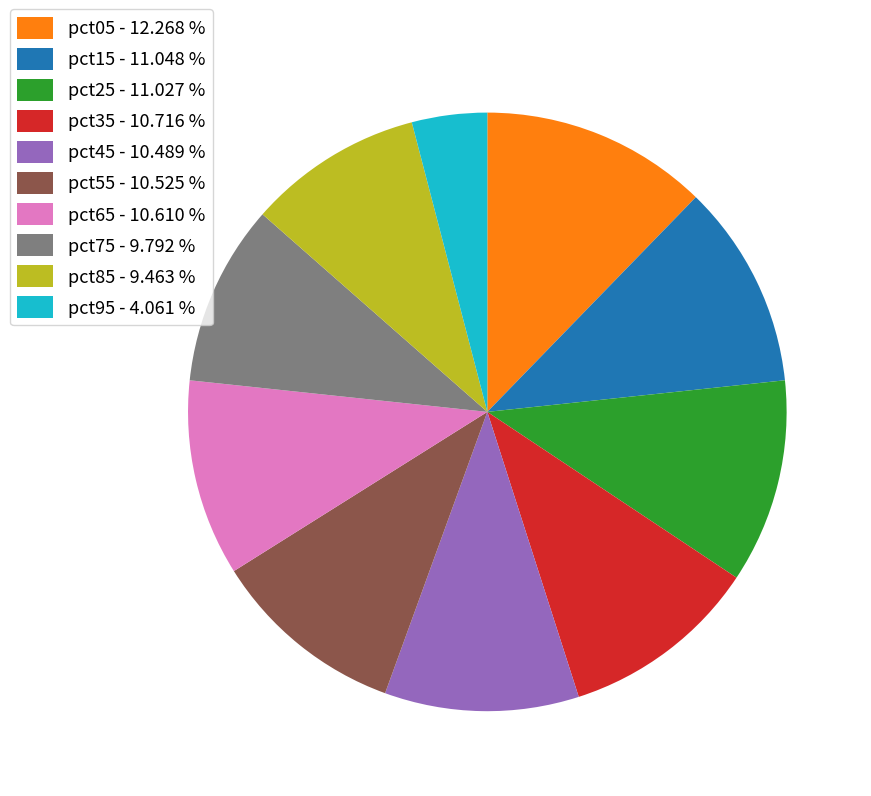

Combined, do pct35 - 10.716 % and pct65 - 10.610 % account for over 50%?

No